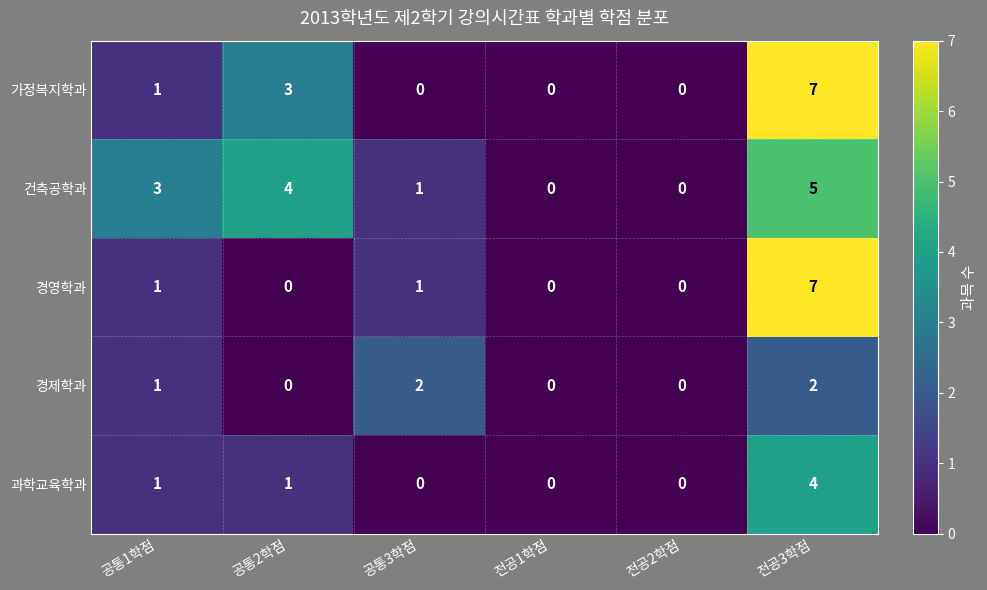

What is the spread (max minus min) of values at 공통3학점?

2